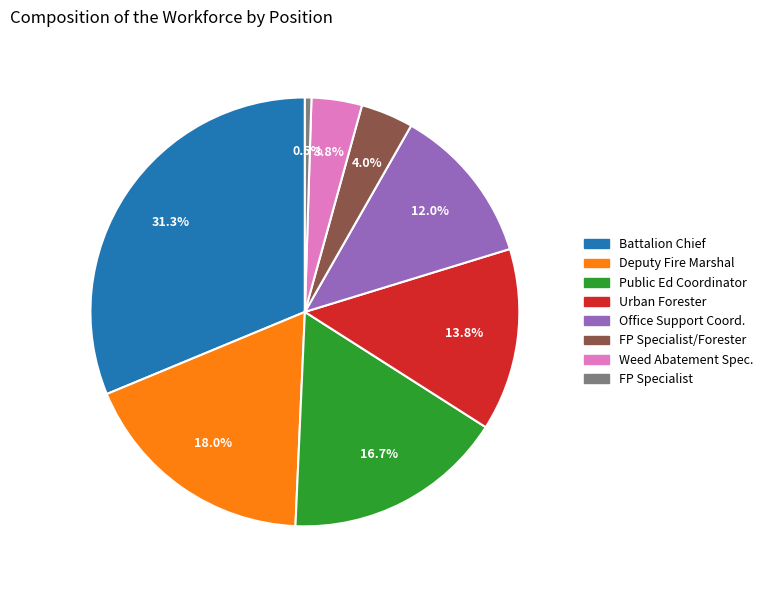

To the nearest percent, what is the average slice percentage?

12%